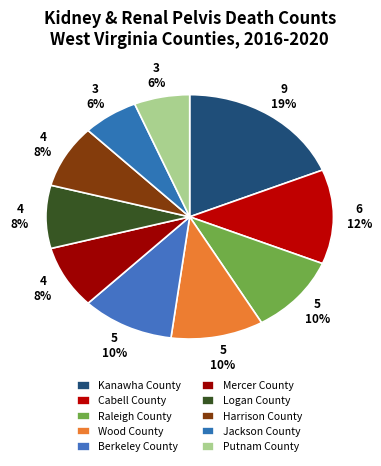

Is it true that Harrison County is 8% of the pie?

True